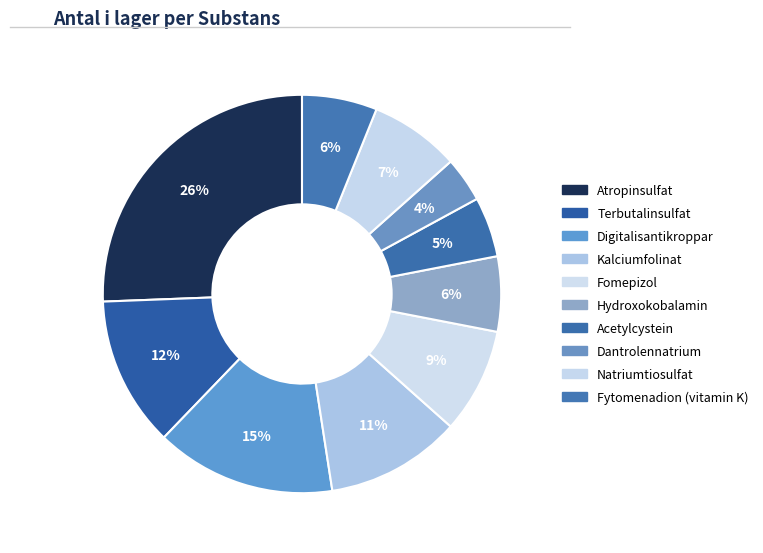

Does any single category account for the majority?

No